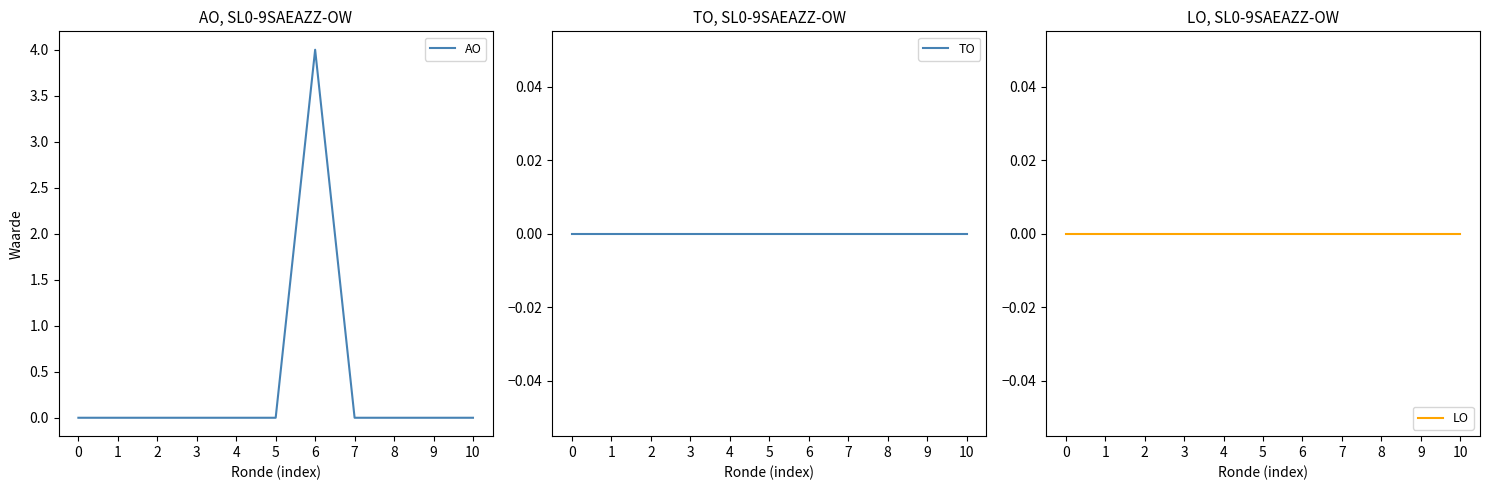

Which series changed the most between 1 and 5?

AO